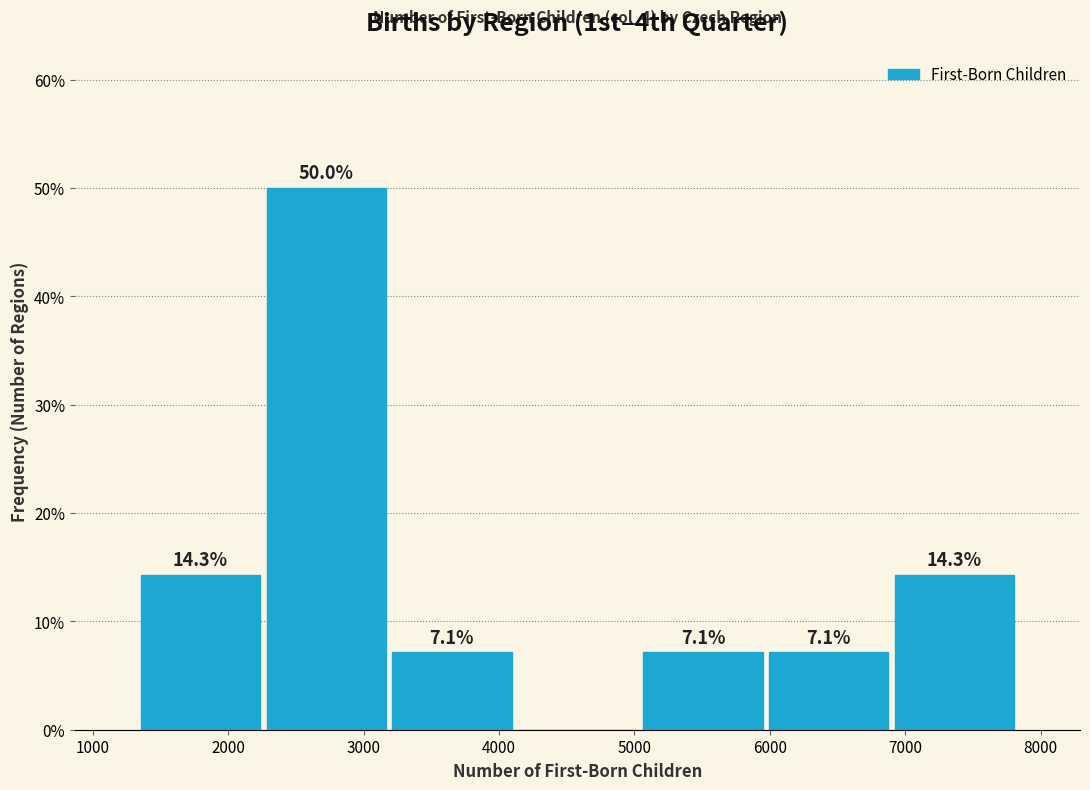

Over which range of the x-axis is the bar tallest?

2300 to 3200